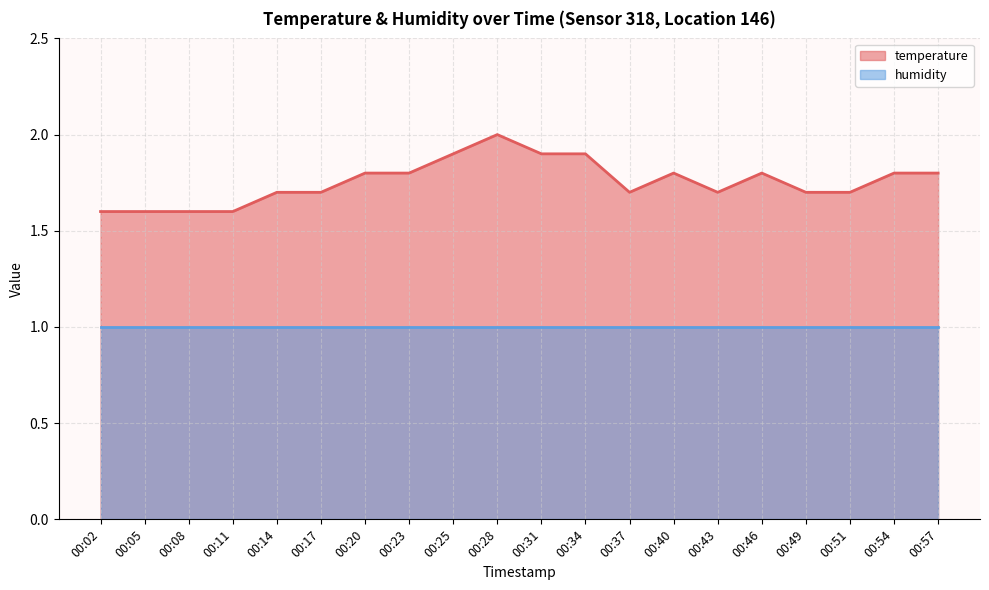

Does the chart have visible grid lines?

Yes